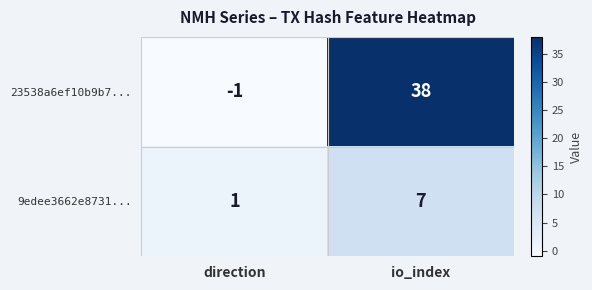

What is the sum of all 23538a6ef10b9b7... values?

37